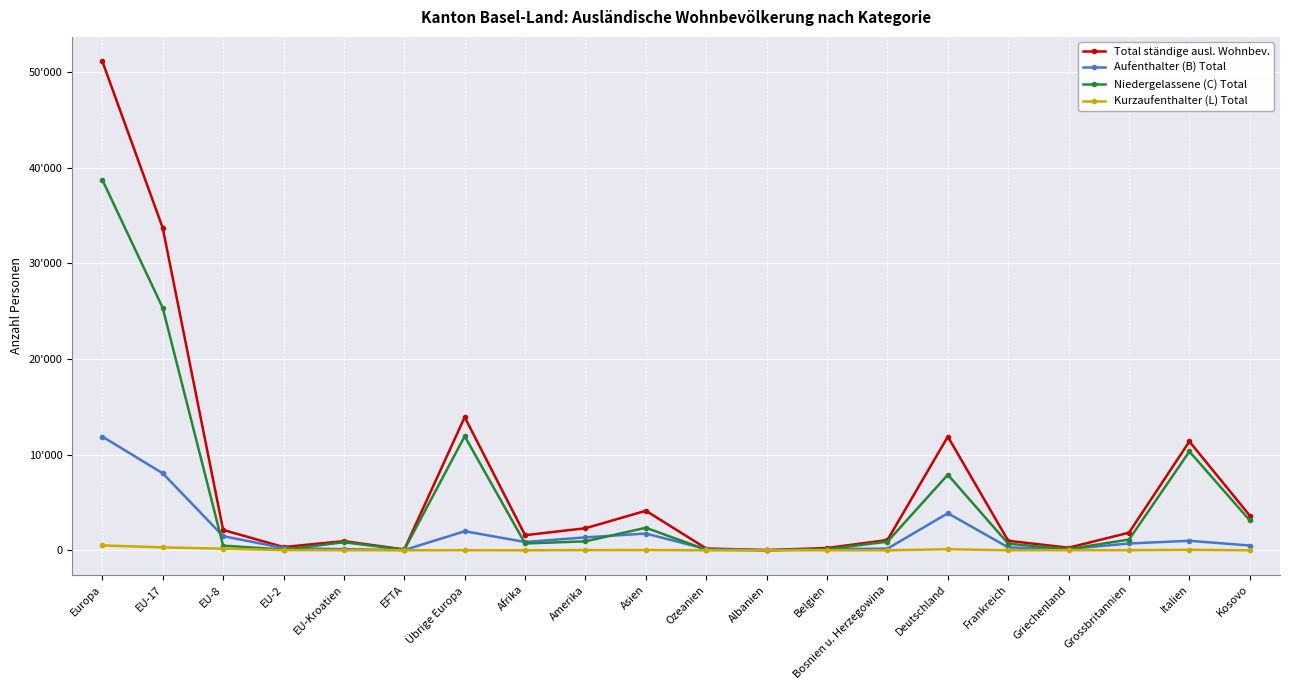

What position from the right is Amerika?

12